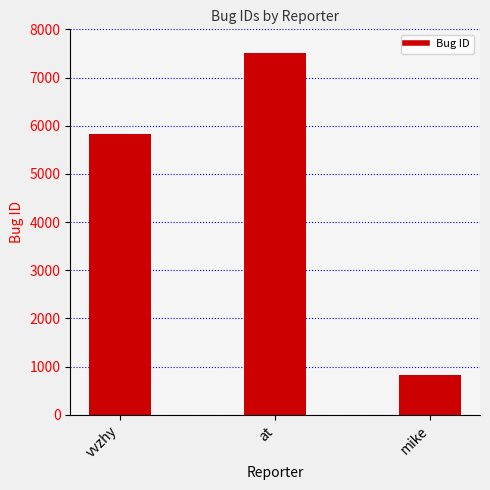

What is the approximate value at at?

7507